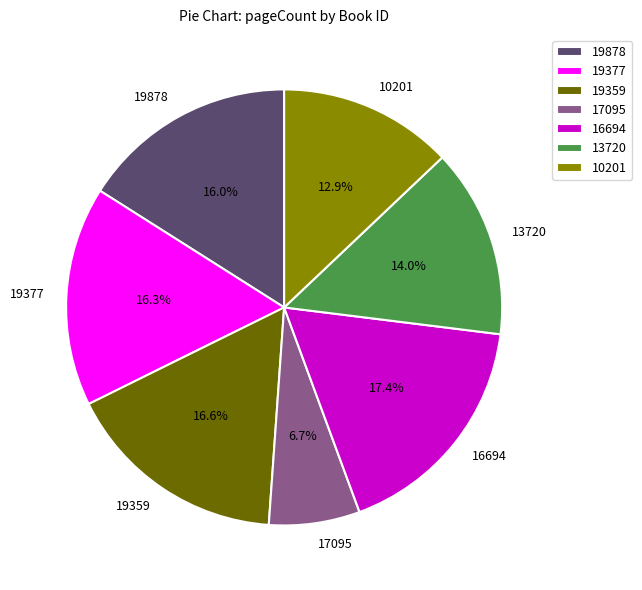

What percentage do 17095 and 19377 together represent?

23.0%